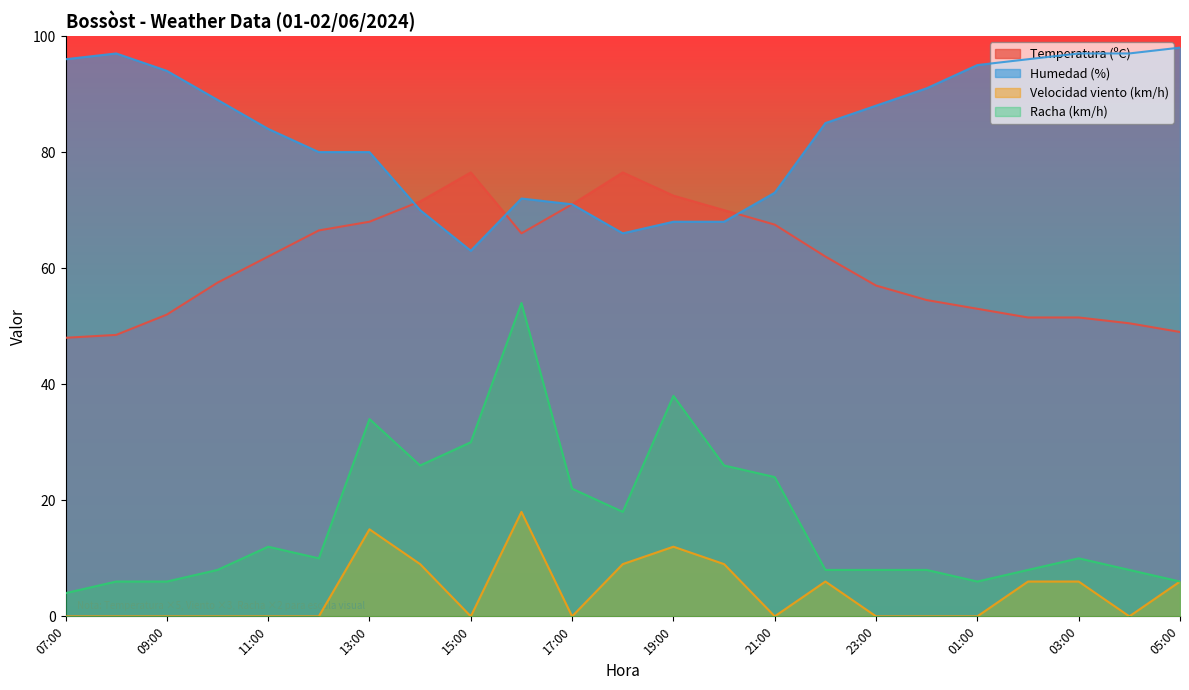

At which category does the chart reach its peak across all series?

05:00